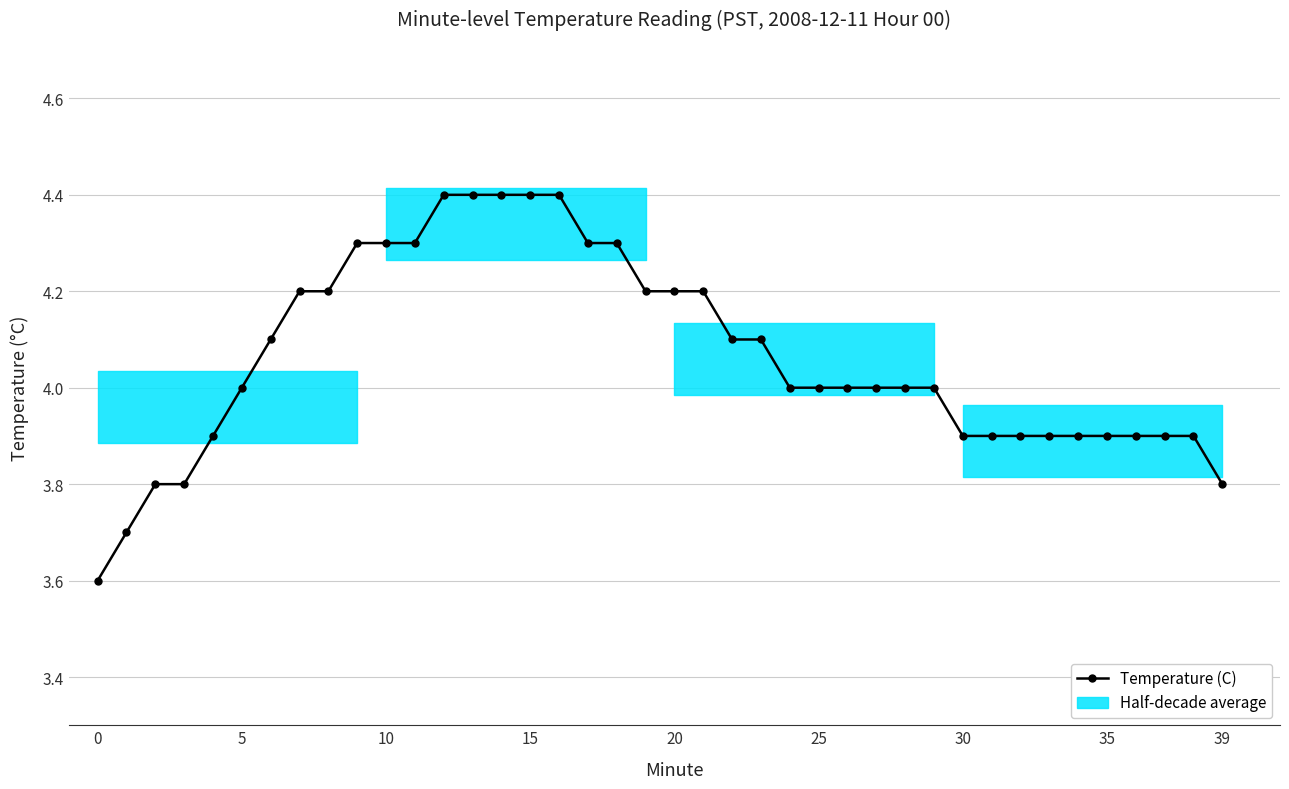

Which label corresponds to the largest value in the chart?

12